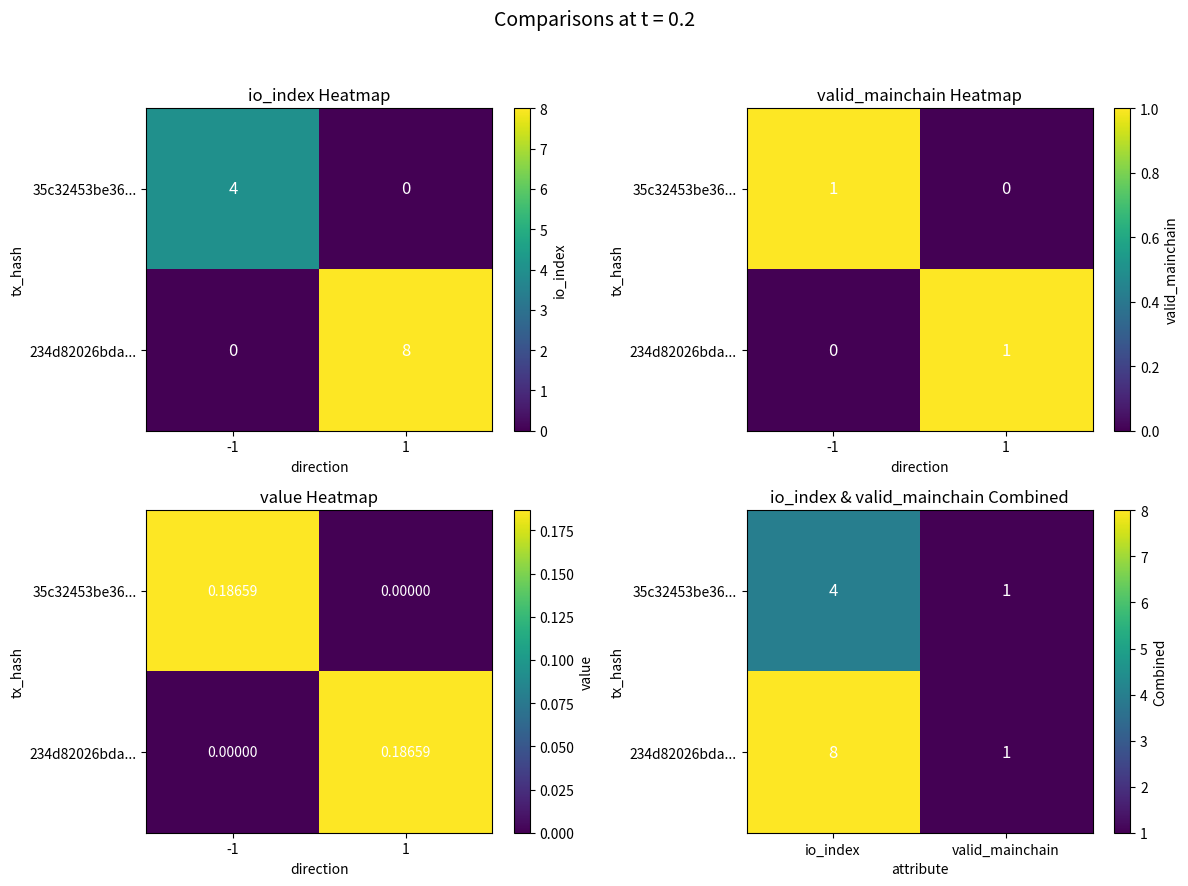

At which label does 234d82026bda... reach its minimum?

valid_mainchain